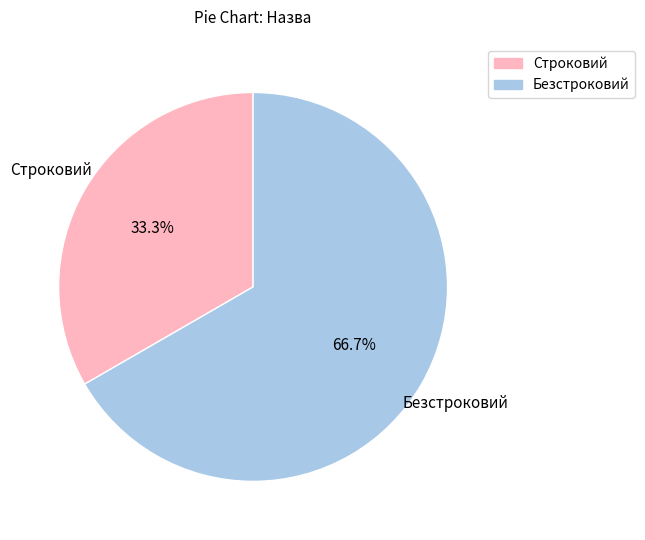

Between Строковий and Безстроковий, which is larger?

Безстроковий